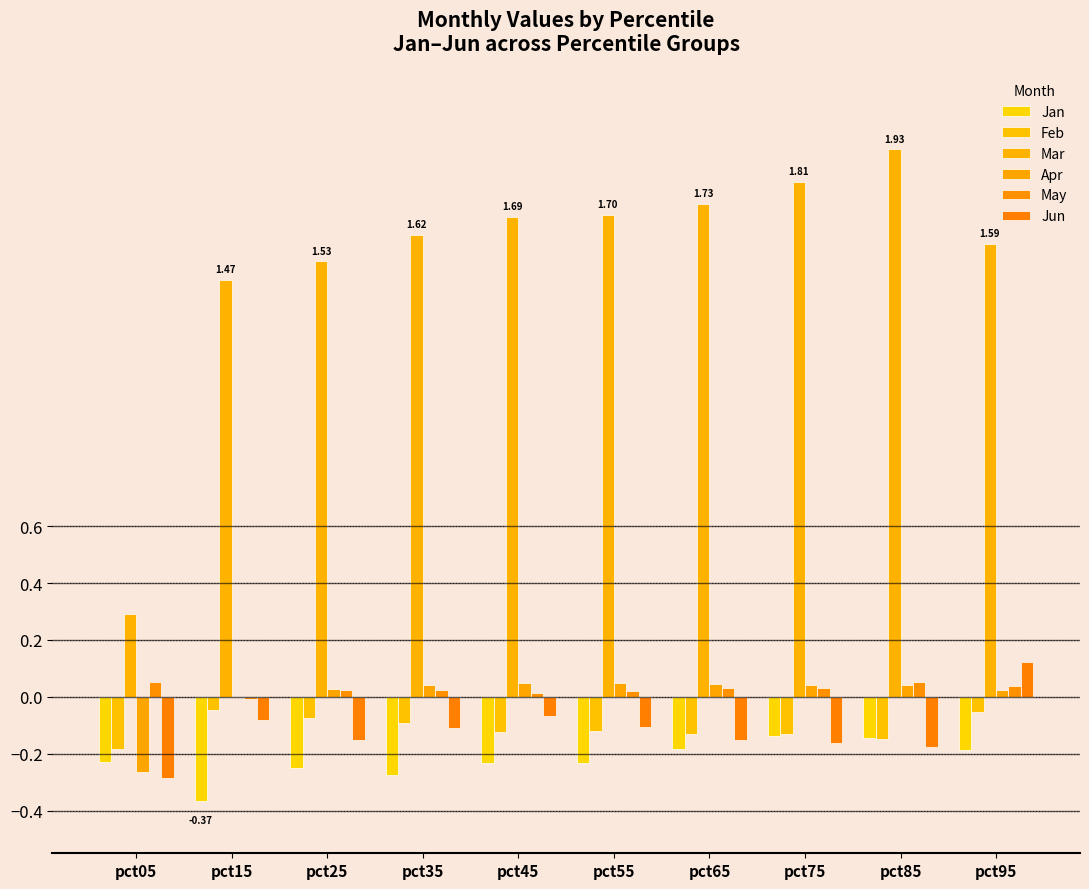

Which series has the largest range (max minus min)?

Mar